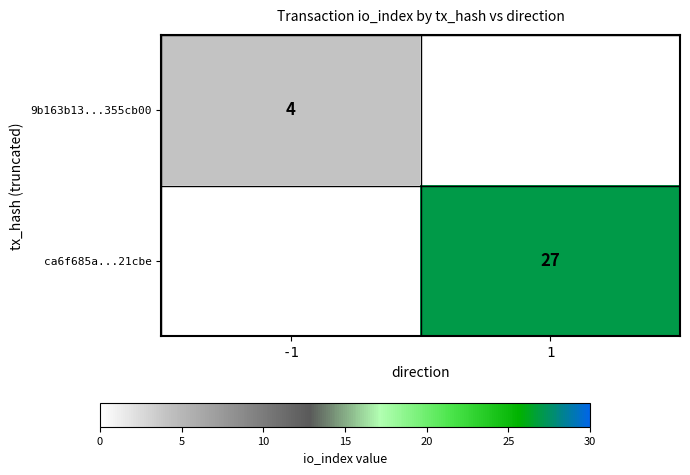

The 9b163b13...355cb00 series shows 4 at -1. True or false?

True